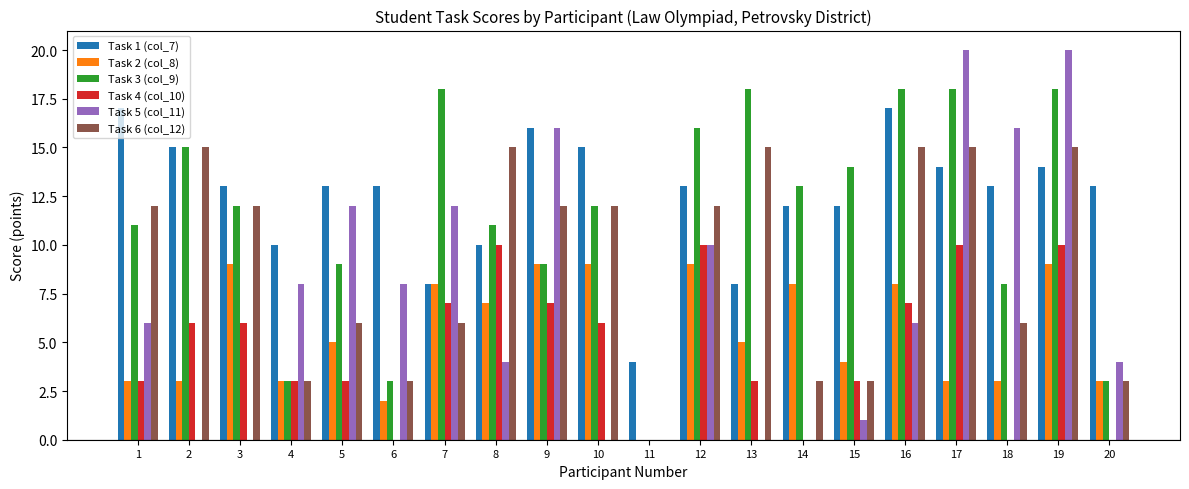

Which series has the largest total across all categories?

Task 1 (col_7)